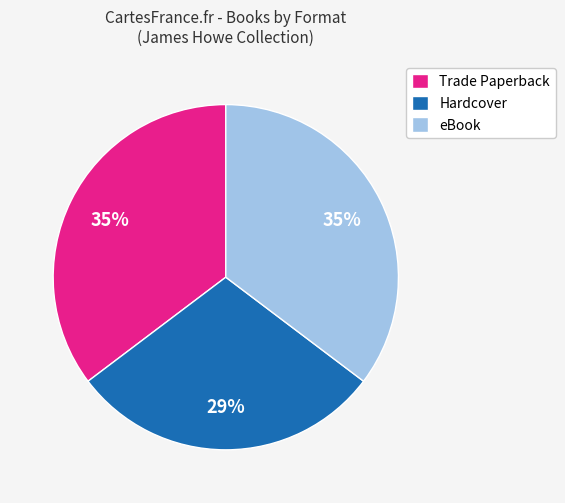

Which slice is the smallest?

Hardcover